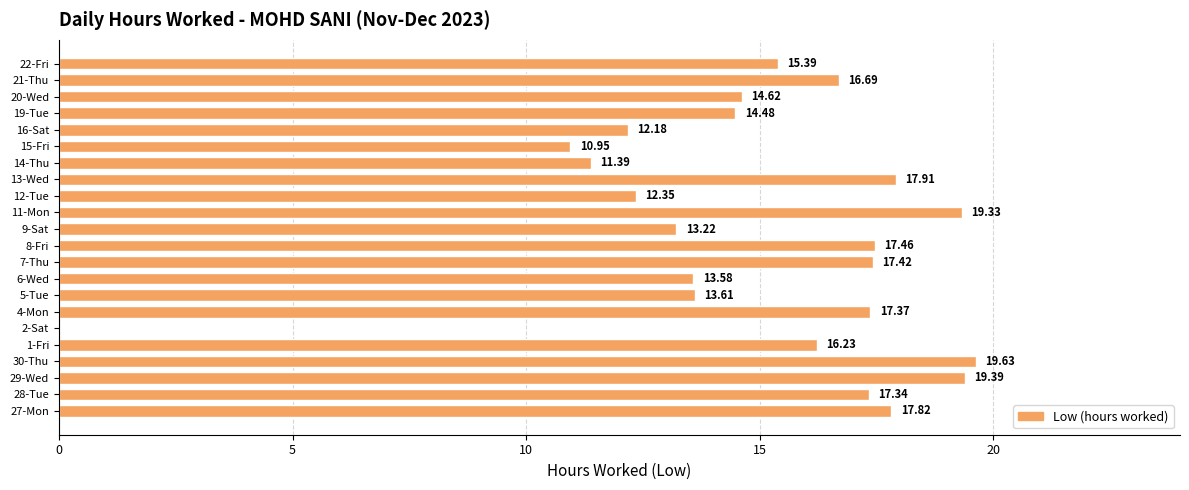

What is the sum of all values?

328.4